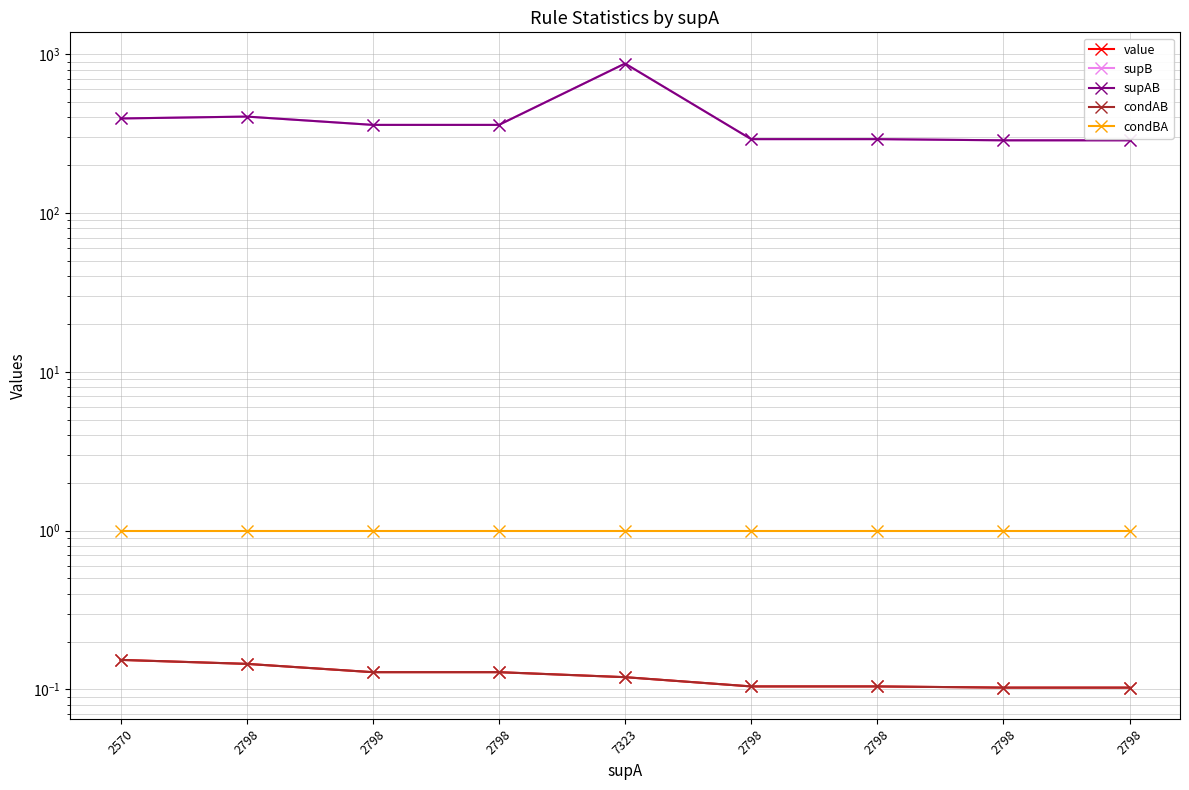

Is the value of condBA at 2798 greater than the value of supB at 2798?

No